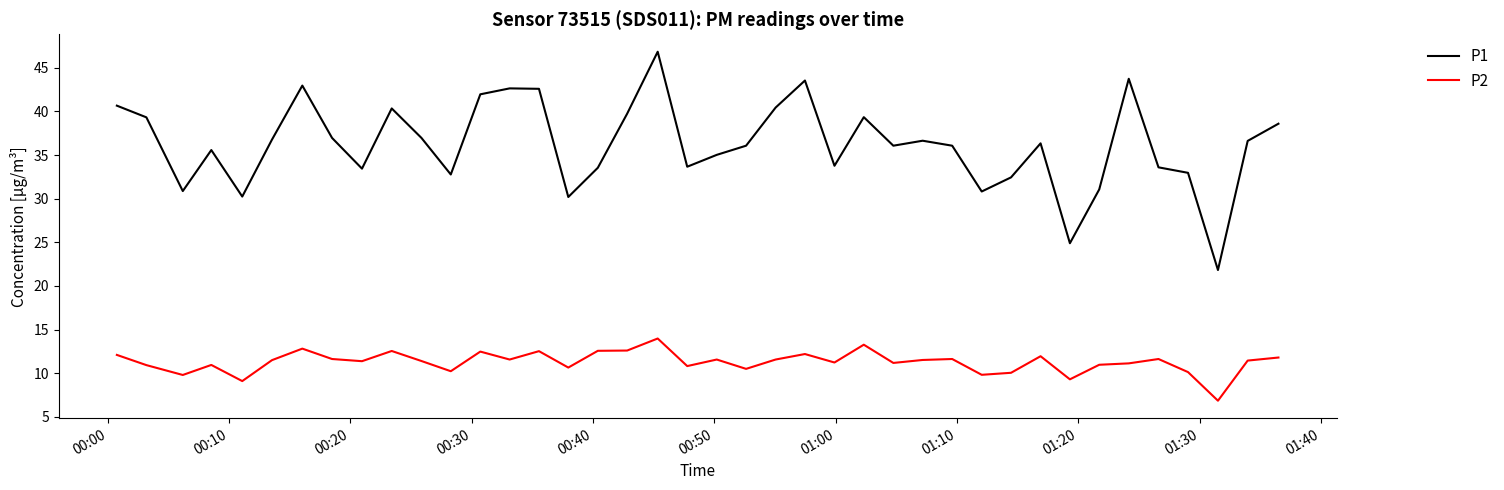

True or false: P1 and P2 intersect in this chart.

False